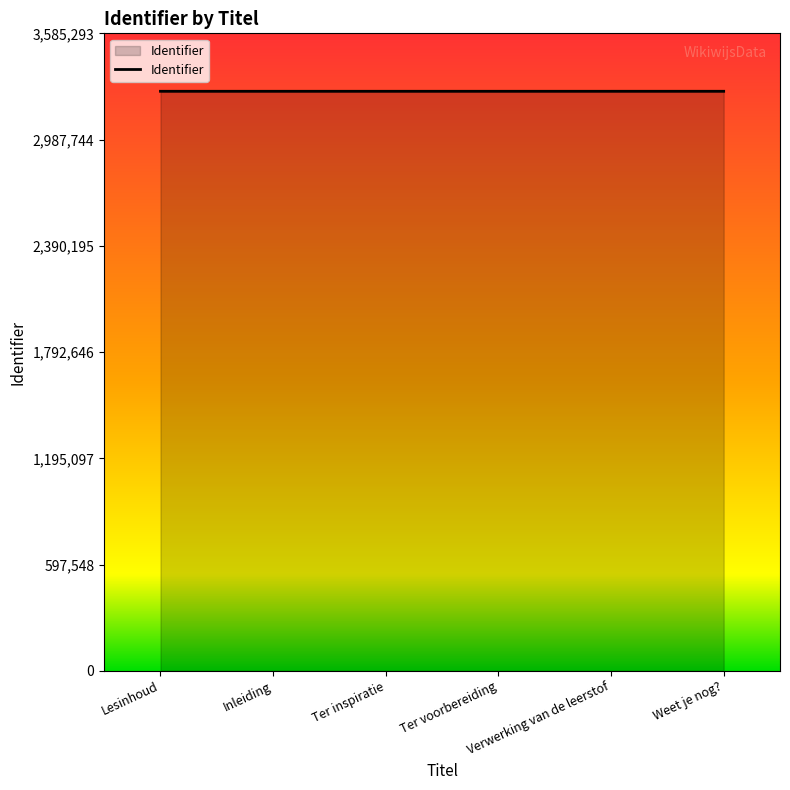

How many lines are shown in the chart?

1